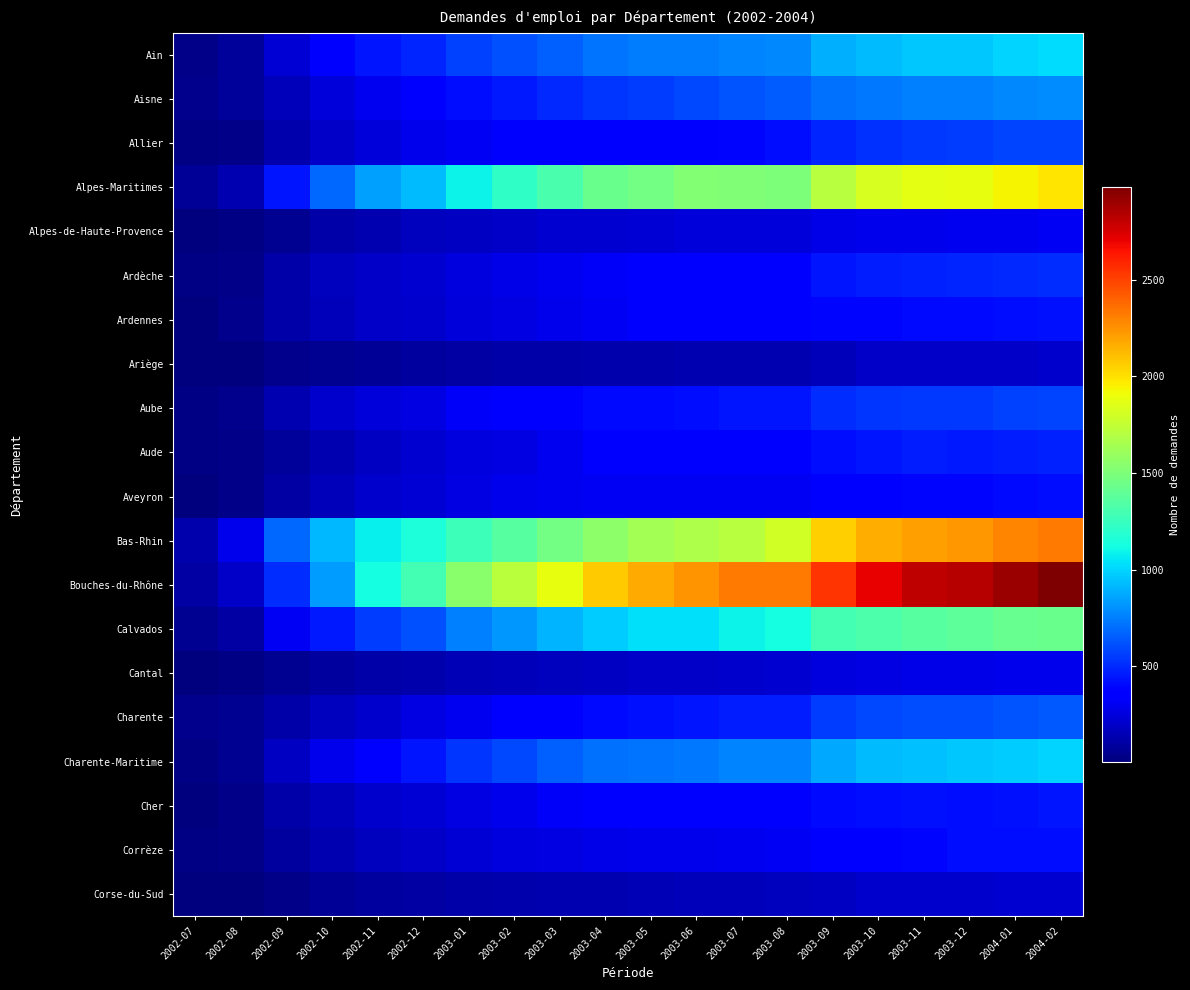

Which category has the lowest value across all series?

2002-07